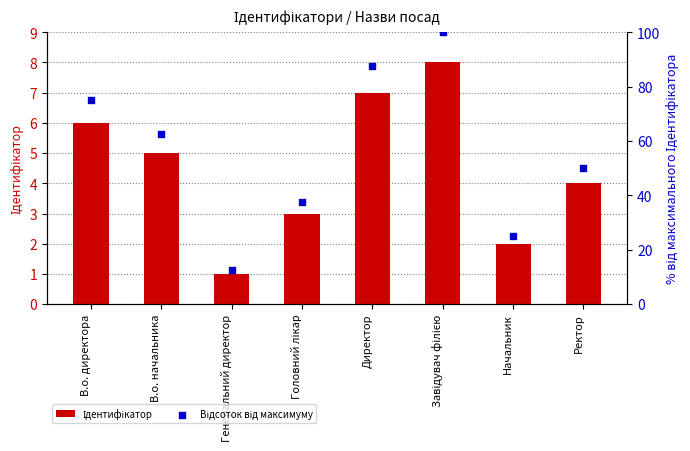

Which series has the largest Y range (max minus min)?

Відсоток від максимуму